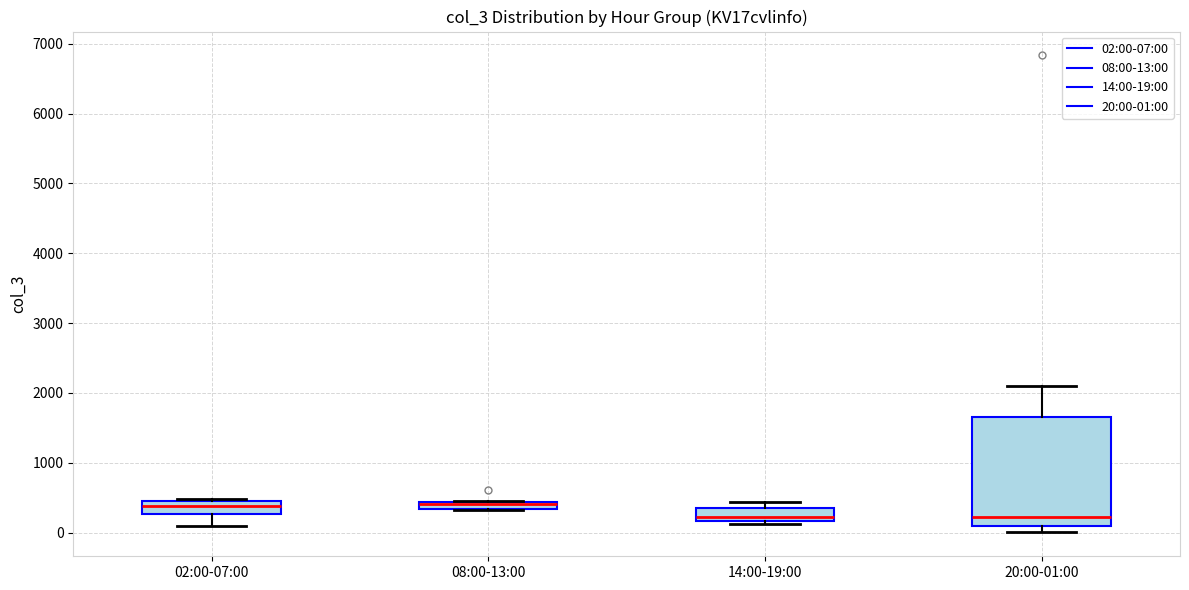

Where does the upper whisker of the box for 20:00-01:00 end on the y-axis? The values are not printed on the chart, so give them approximately, as read against the axis.

2100